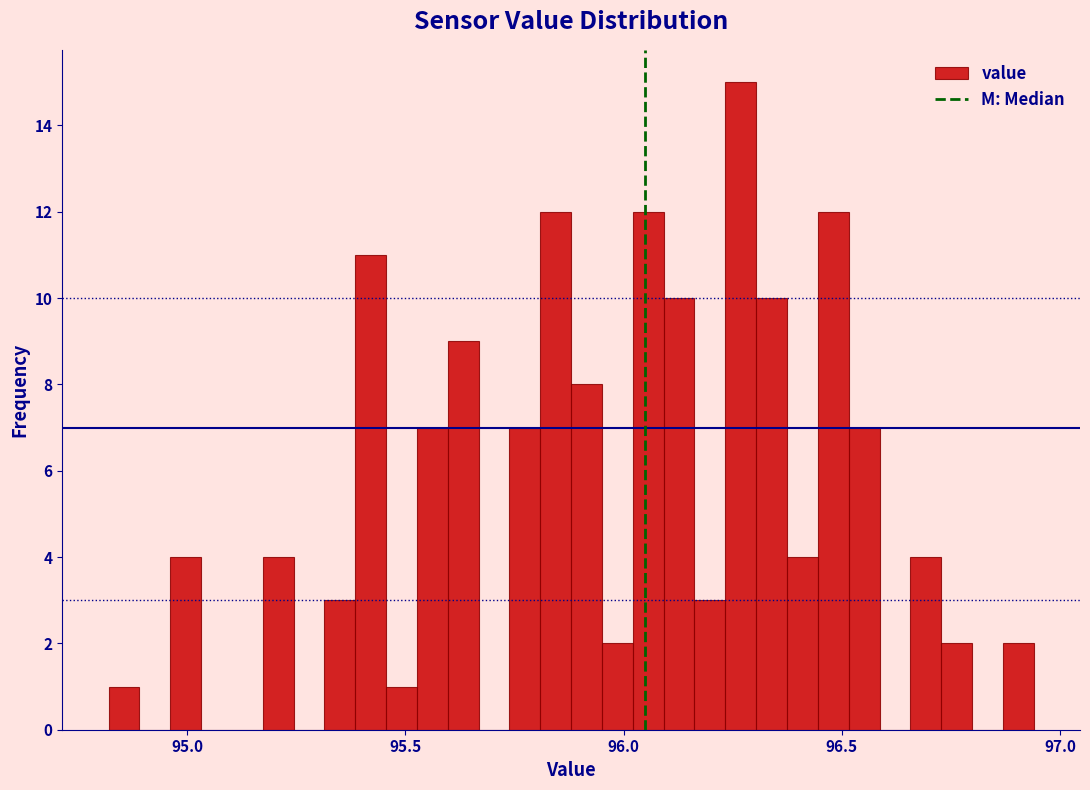

Around what value on the x-axis is the tallest bar? Give the approximate position of its centre, as read against the axis.

96.25